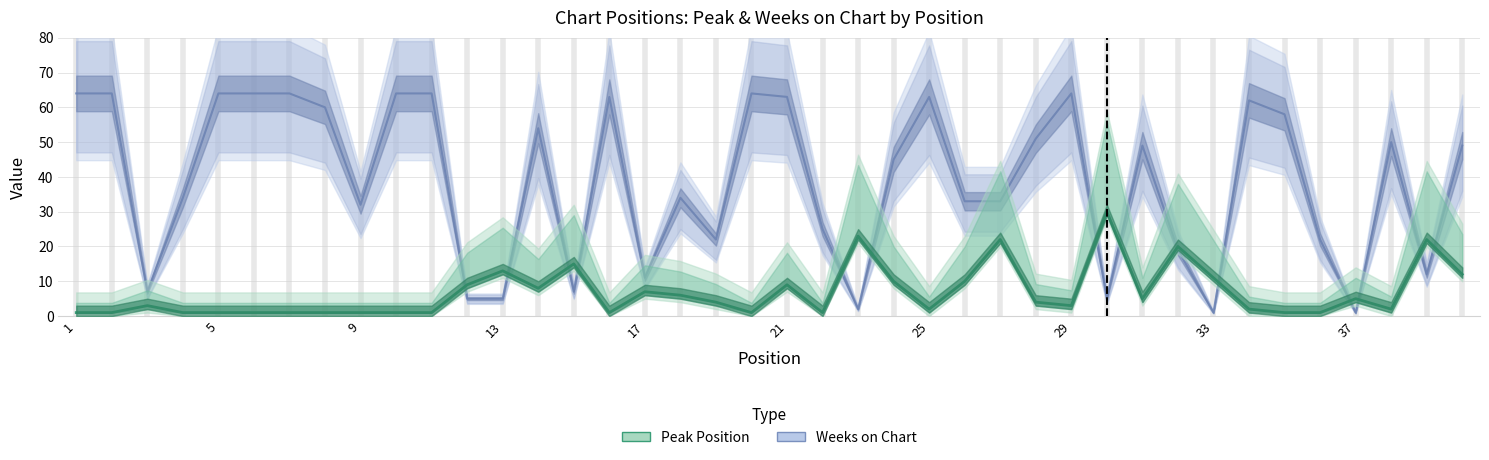

How many lines are shown in the chart?

2